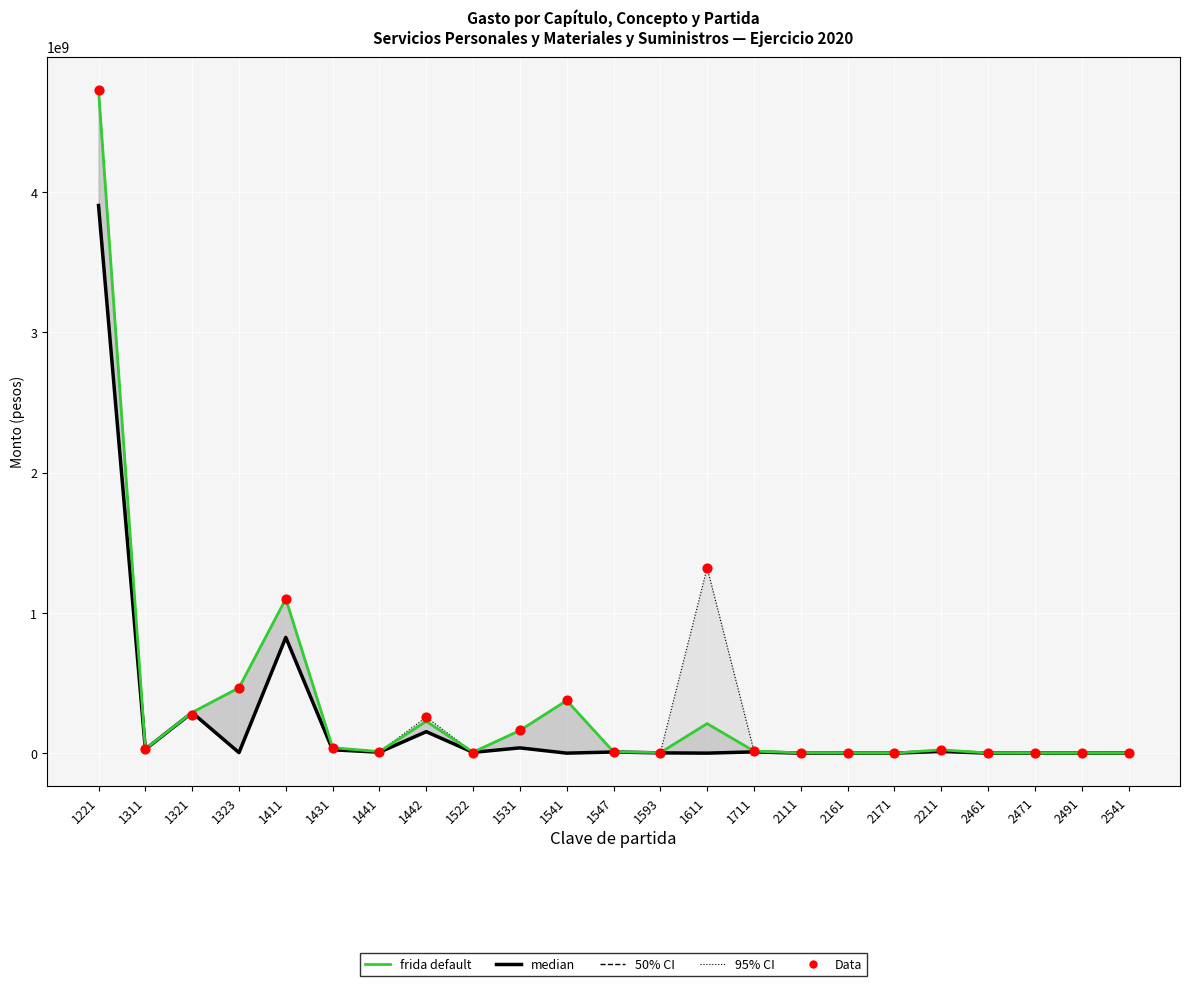

Is the value of frida default at 1323 greater than the value of Data at 2541?

Yes